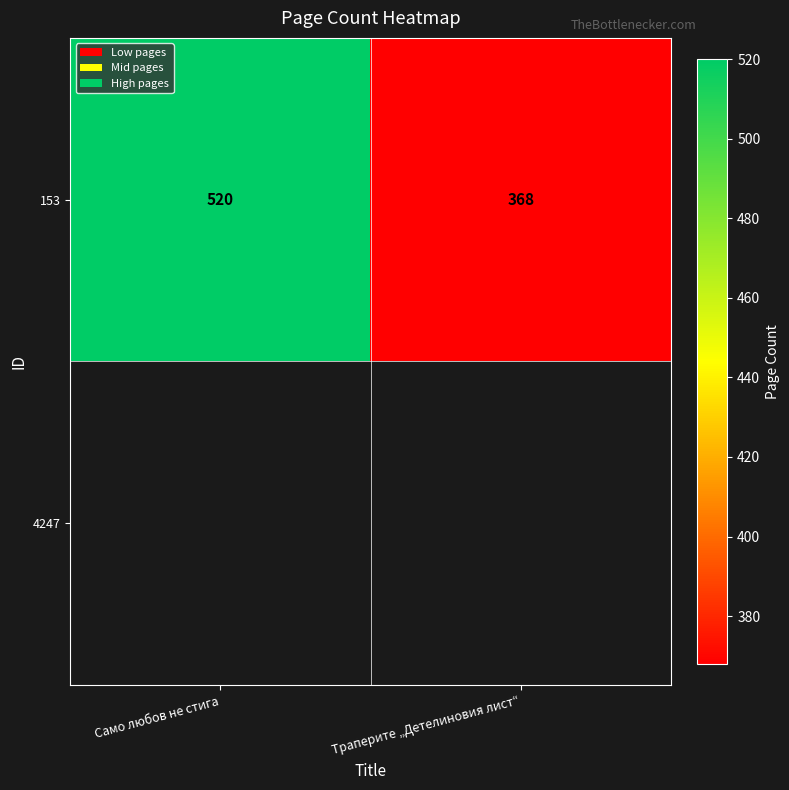

How many data points does each series have?

2